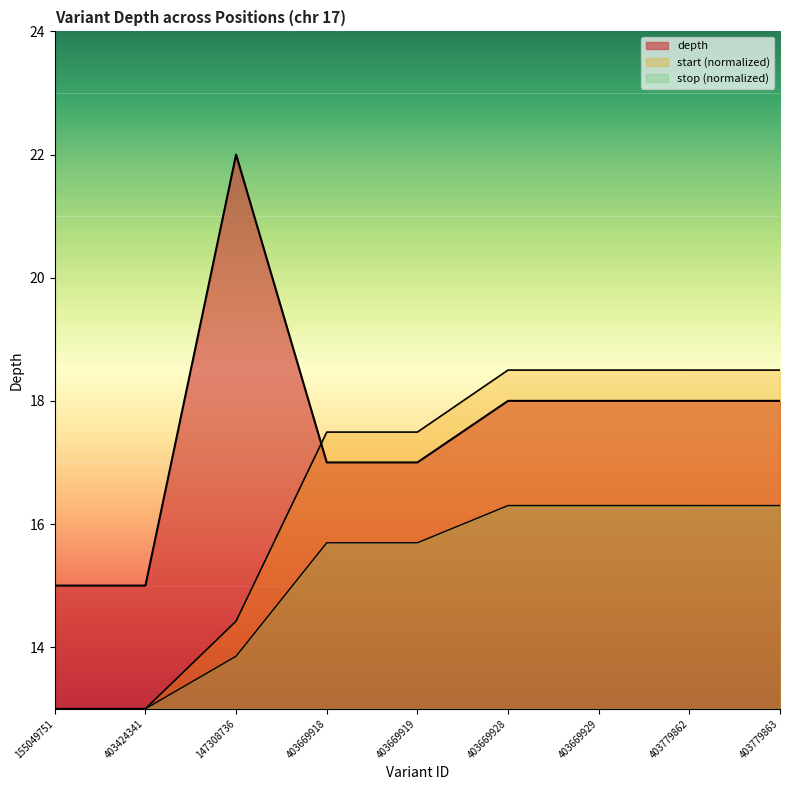

True or false: start has a value of 5.2 at 155049751.

False